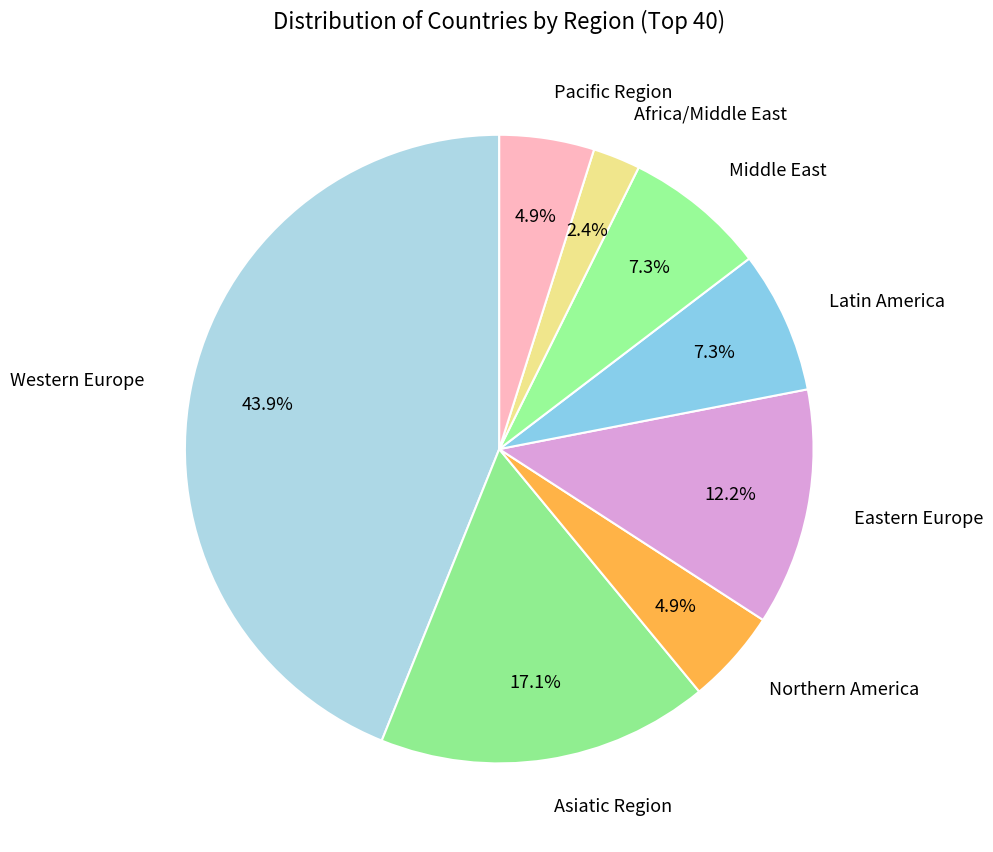

Do Middle East and Latin America together represent more than half of the pie?

No